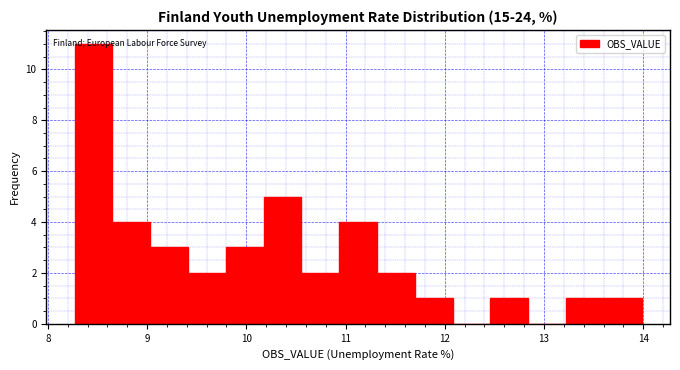

Read against the x-axis, roughly where is the centre of the tallest bar?

8.5